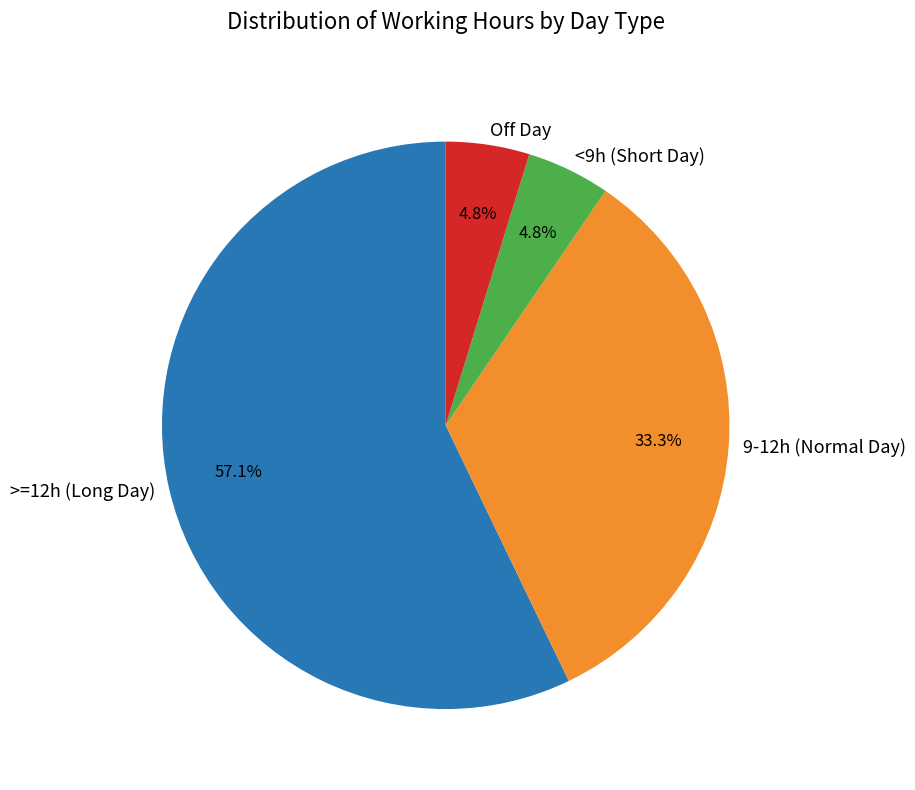

Combined, what portion of the pie is 9-12h (Normal Day) and <9h (Short Day)?

38.1%